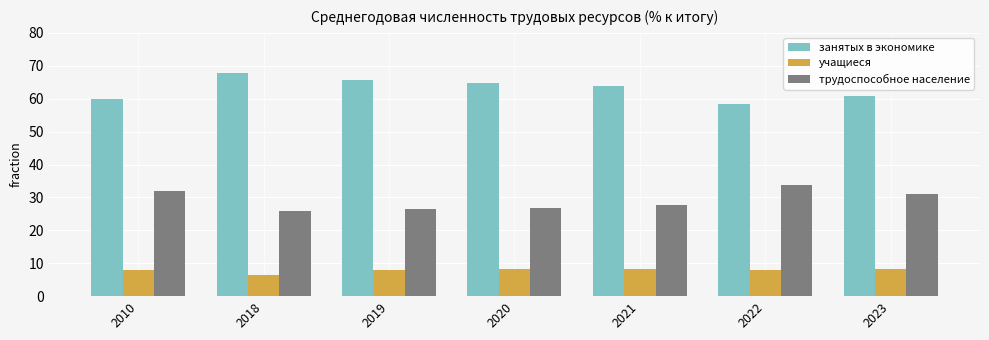

What is the spread (max minus min) of values at 2021?

55.7